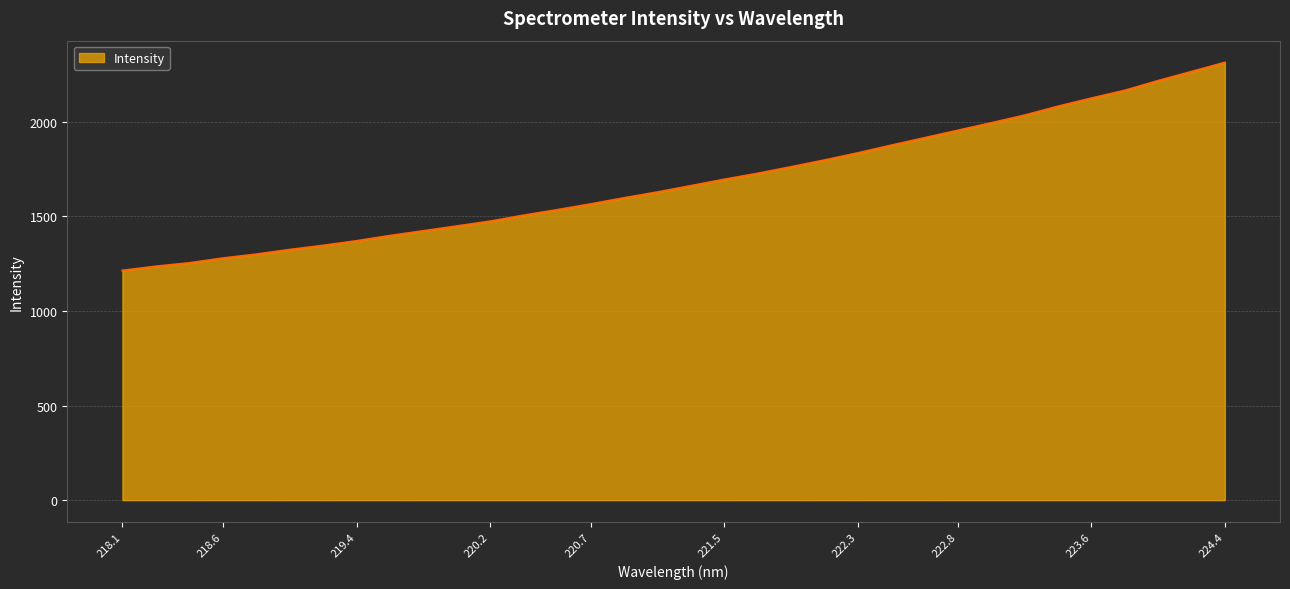

What is the greatest value displayed?

2312.9